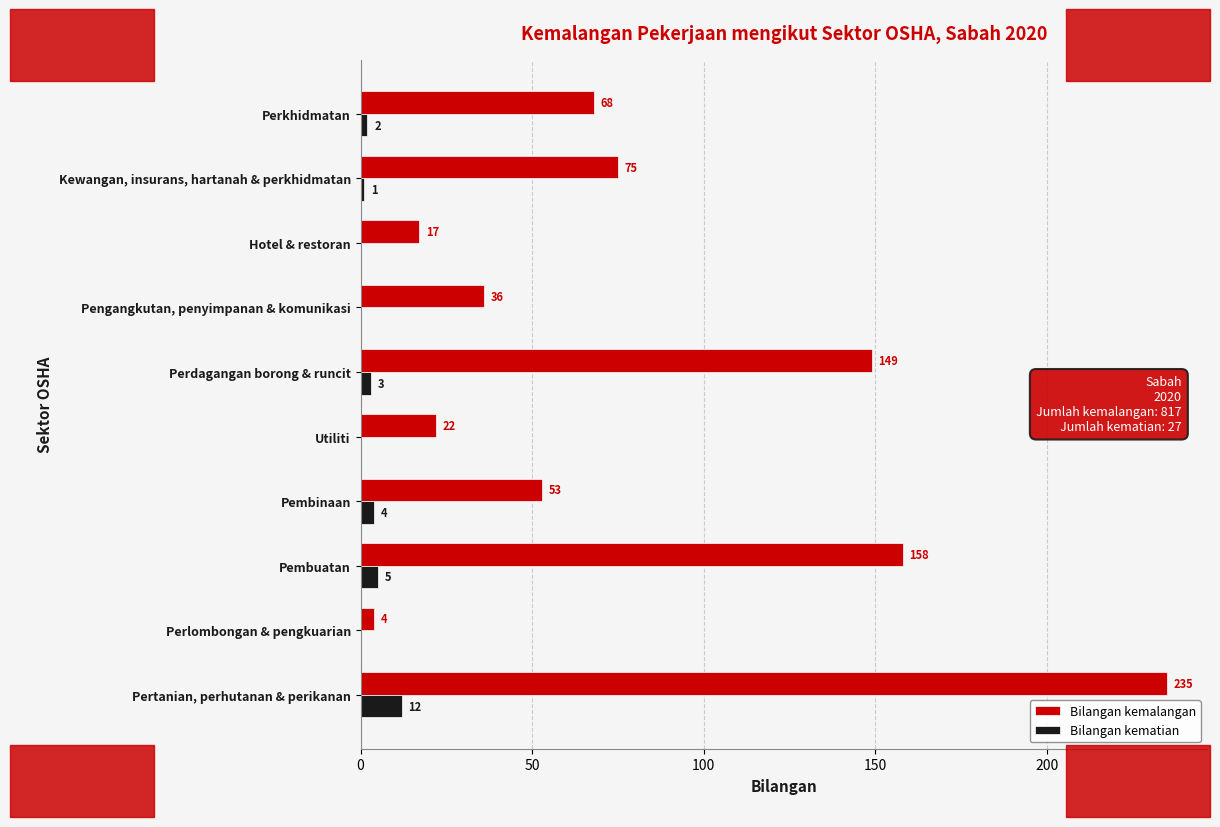

At which label is Bilangan kemalangan closest to 119?

Perdagangan borong & runcit